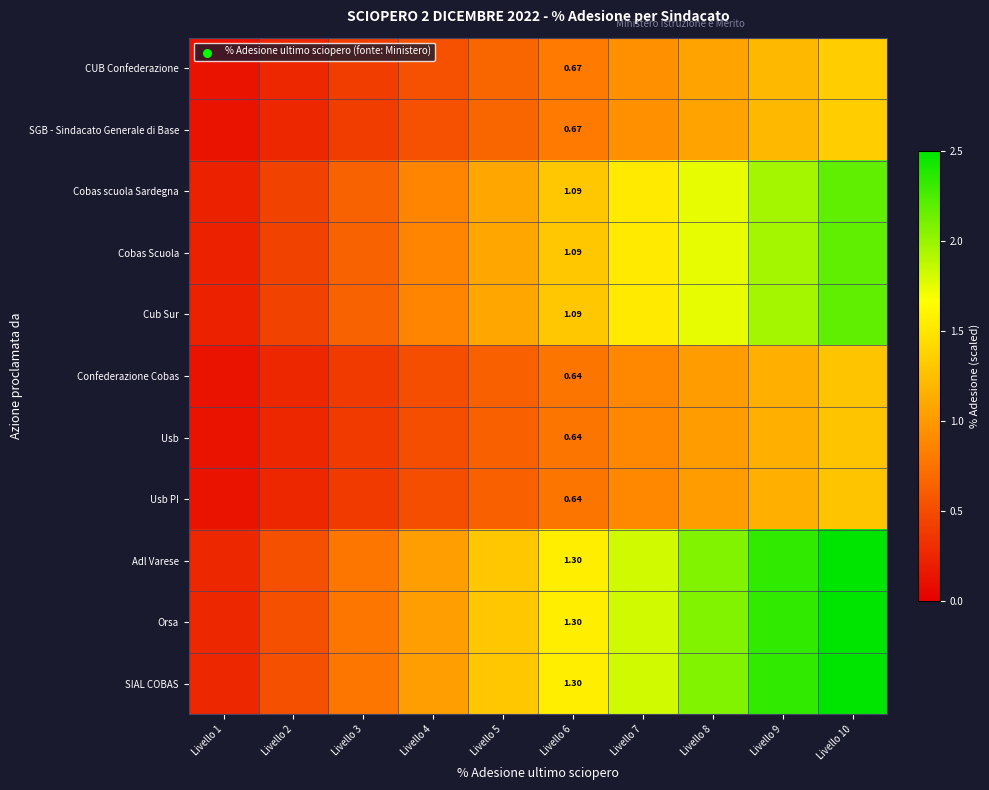

Rank the series at Livello 4 from highest to lowest value.

Adl Varese, Orsa, SIAL COBAS, Cobas scuola Sardegna, Cobas Scuola, Cub Sur, CUB Confederazione, SGB - Sindacato Generale di Base, Confederazione Cobas, Usb, Usb PI